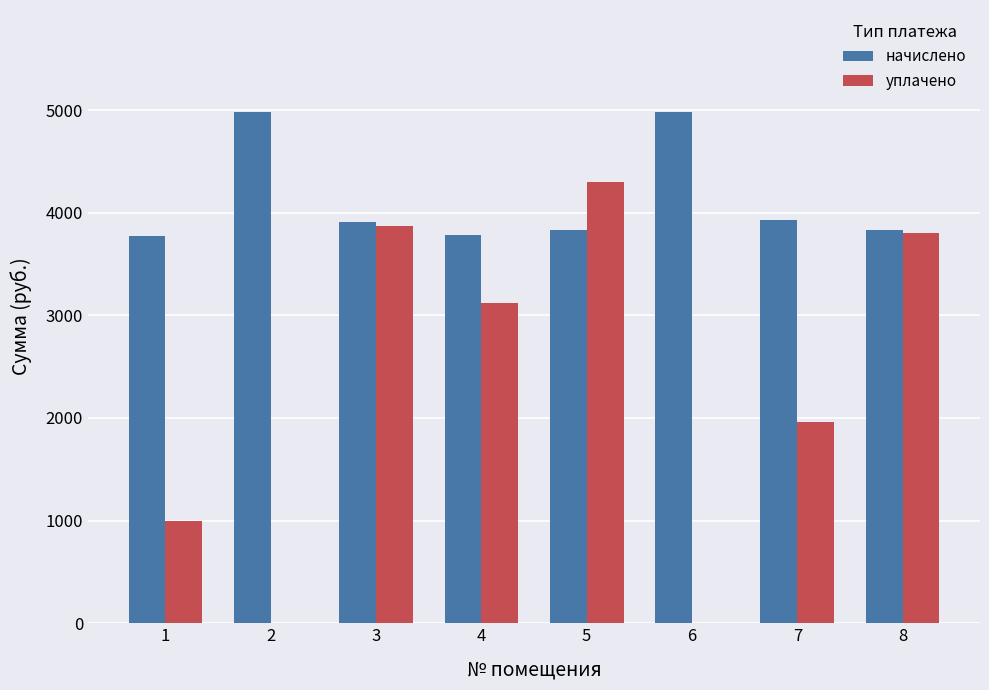

What is the sum of all начислено values?

33007.0